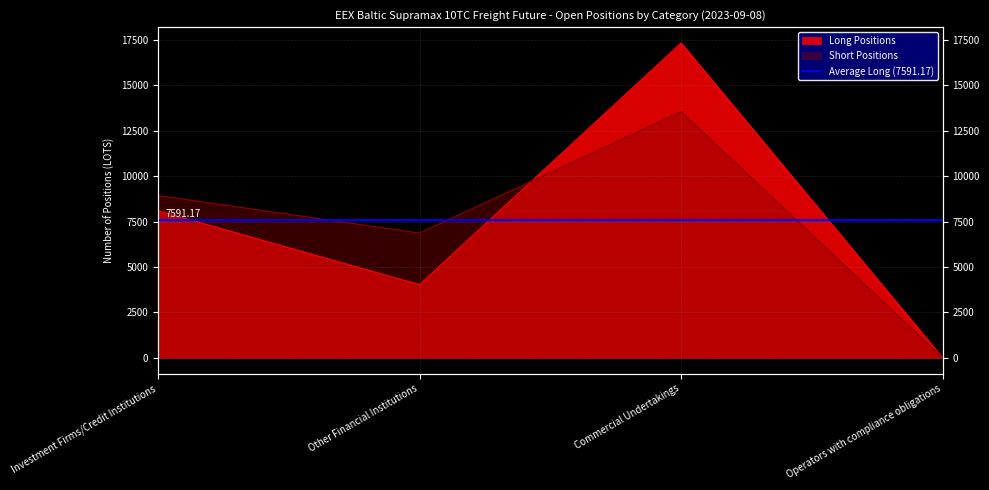

What is the label of the 1st point from the right?

Operators with compliance obligations